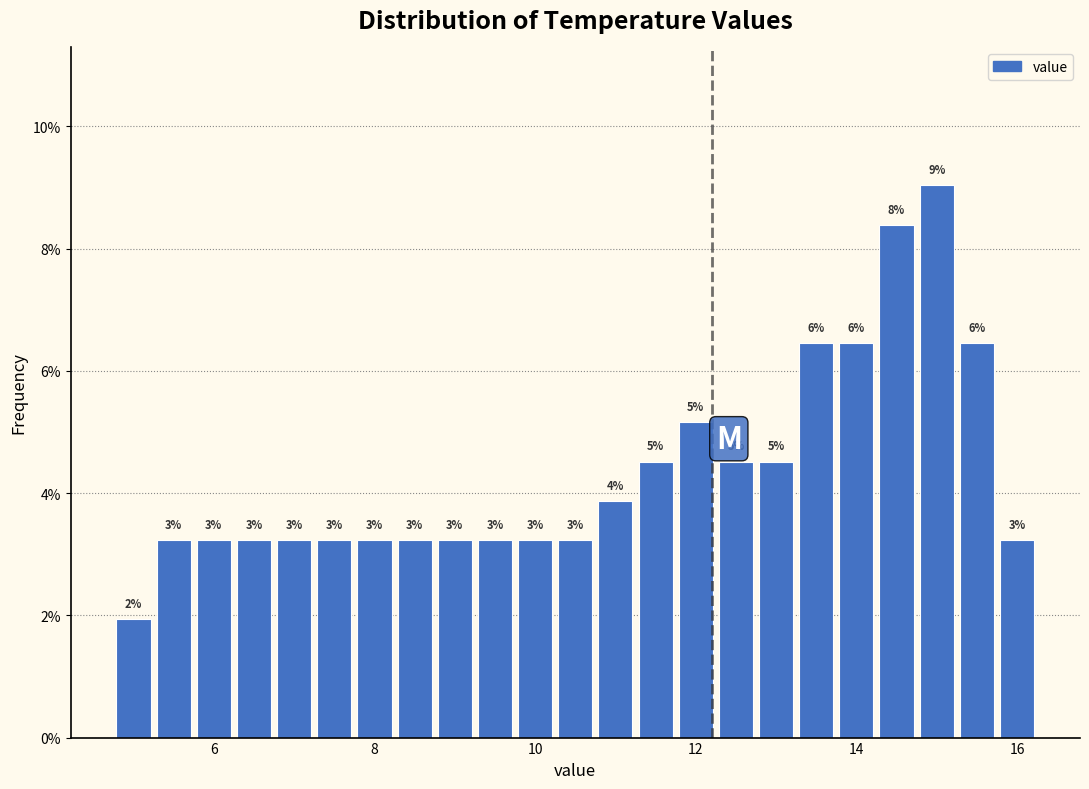

Read against the x-axis, roughly where is the centre of the tallest bar?

15.0